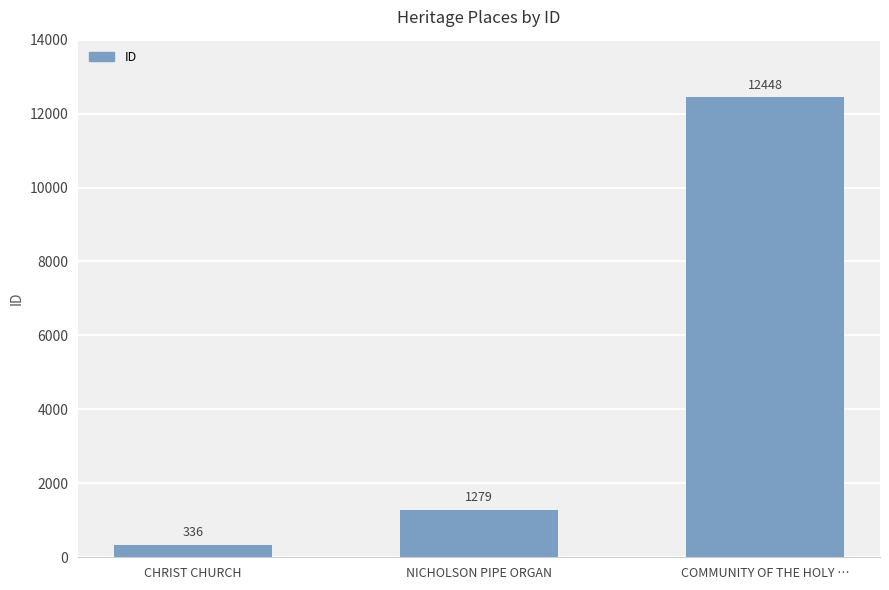

Where is the data nearest to the value 6392?

NICHOLSON PIPE ORGAN